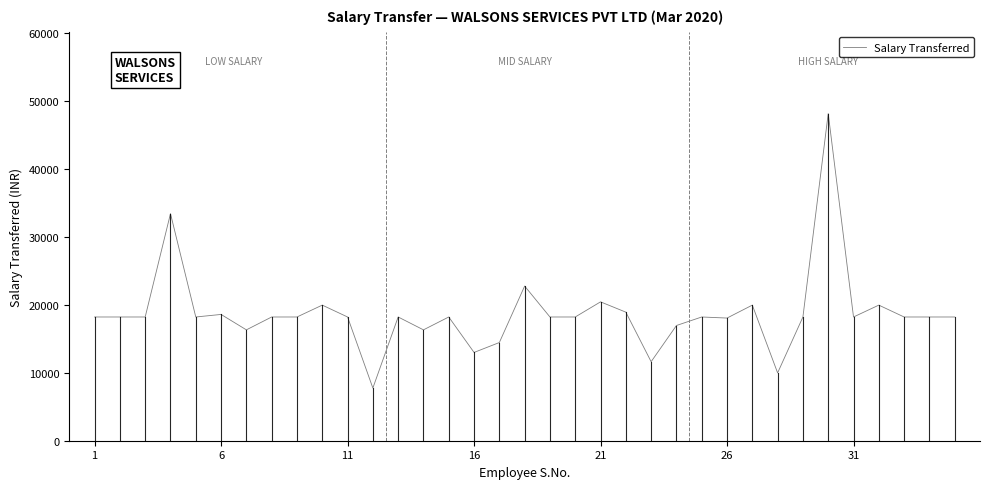

What is the difference between the maximum and minimum values?

40410